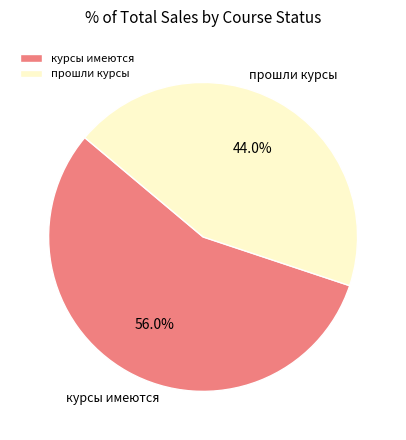

Do прошли курсы and курсы имеются together represent more than half of the pie?

Yes